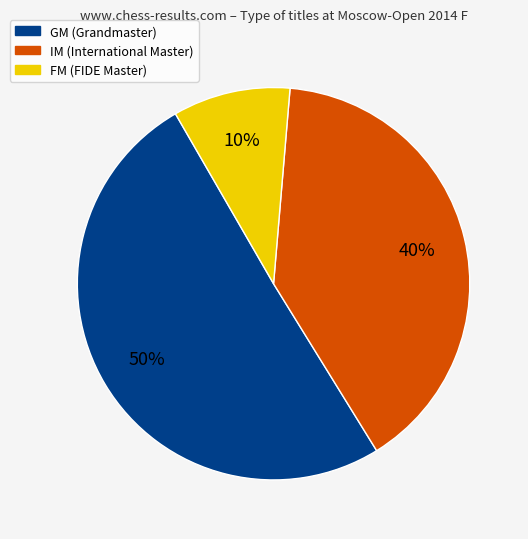

To the nearest percent, what is the average slice percentage?

33%